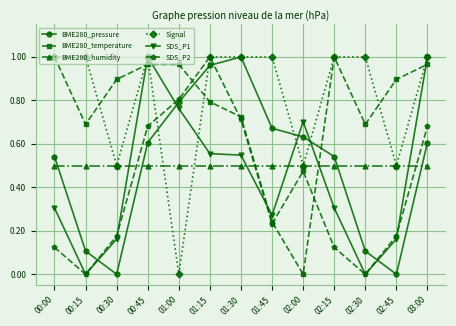

Is the value of BME280_pressure at 02:00 greater than the value of SDS_P1 at 02:30?

Yes